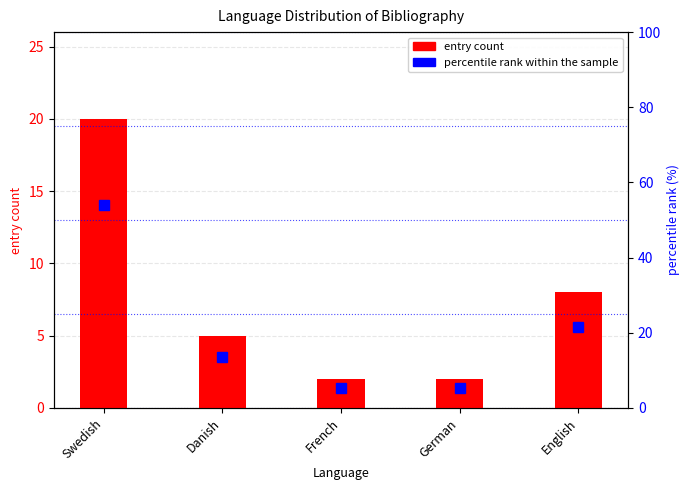

Is it true that entry count equals 2.0 at French?

True